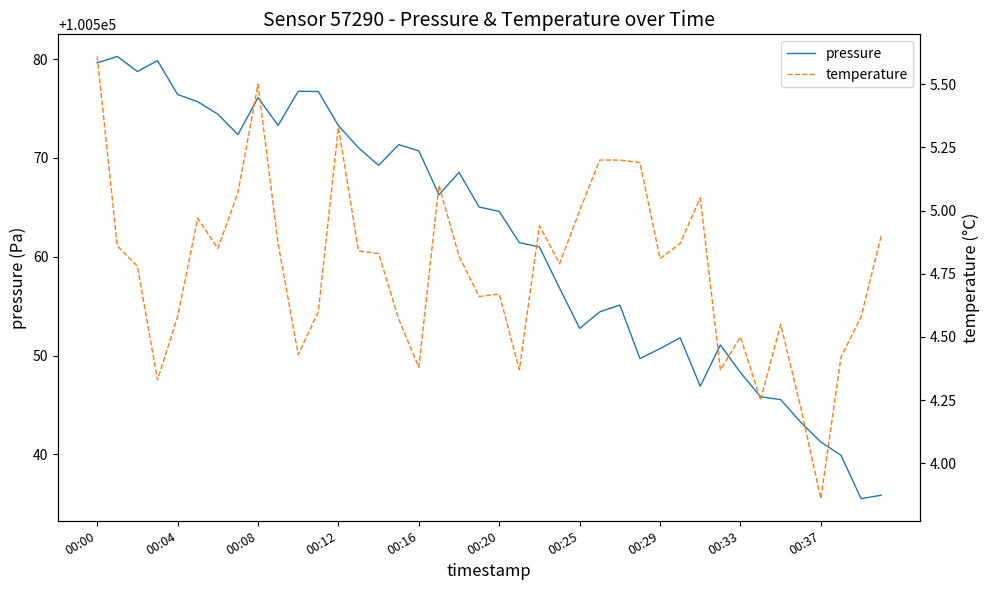

Count the number of data series in this chart.

2